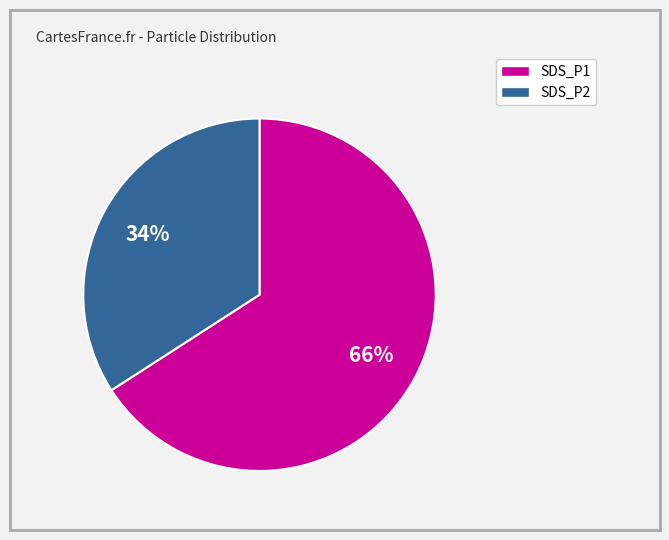

What percentage is the SDS_P2 slice, to the nearest percent?

34%